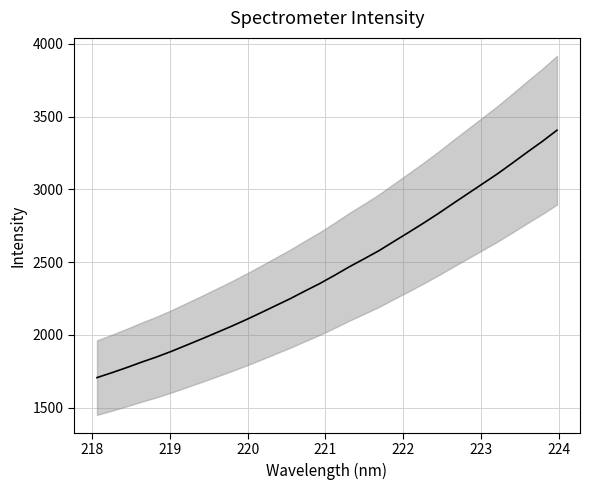

How many lines are shown in the chart?

1